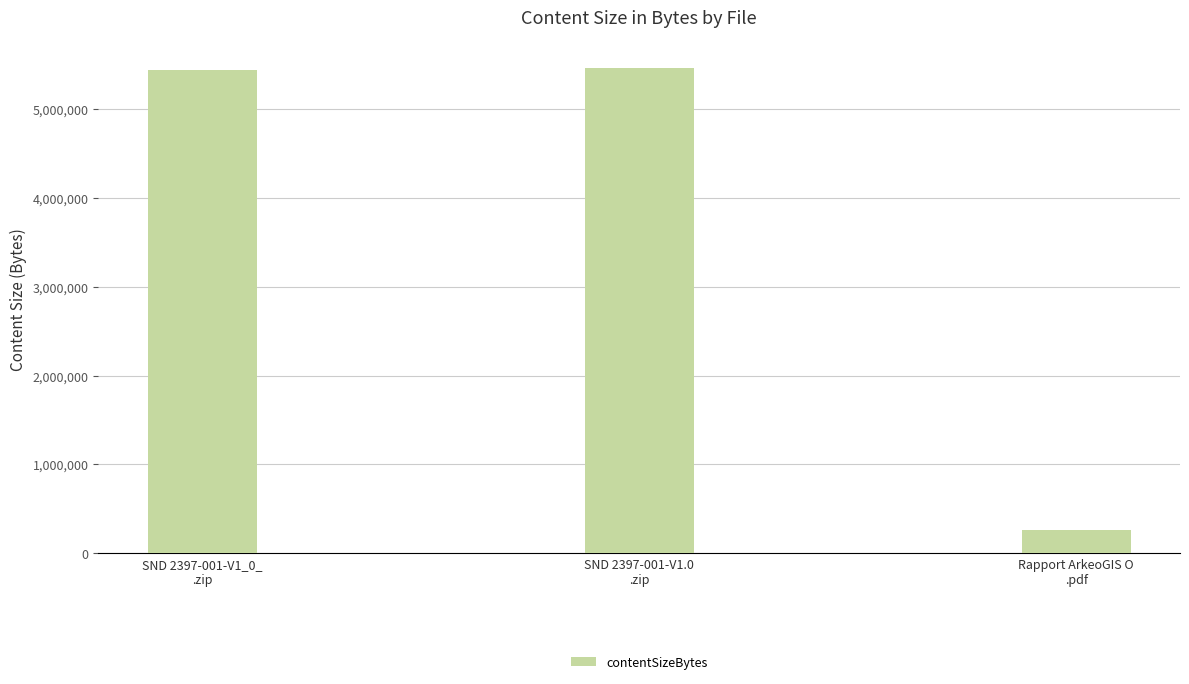

Which category has the lowest value across all series?

Rapport ArkeoGIS O
.pdf